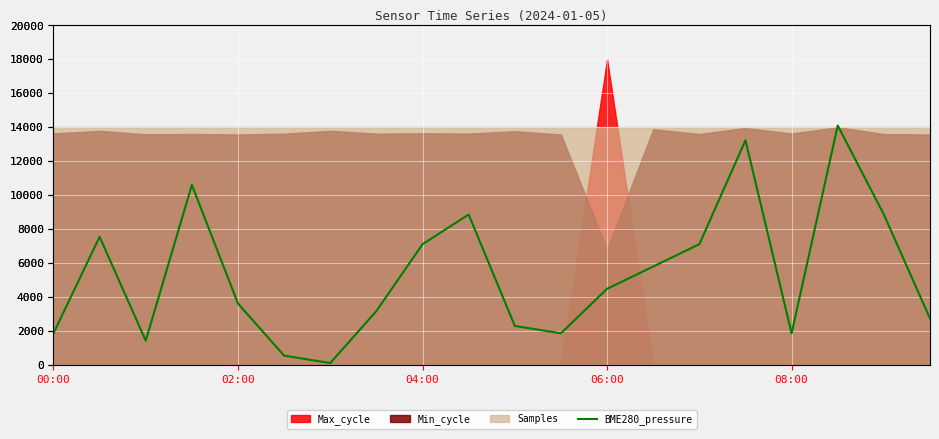

At which category does the chart reach its minimum across all series?

6